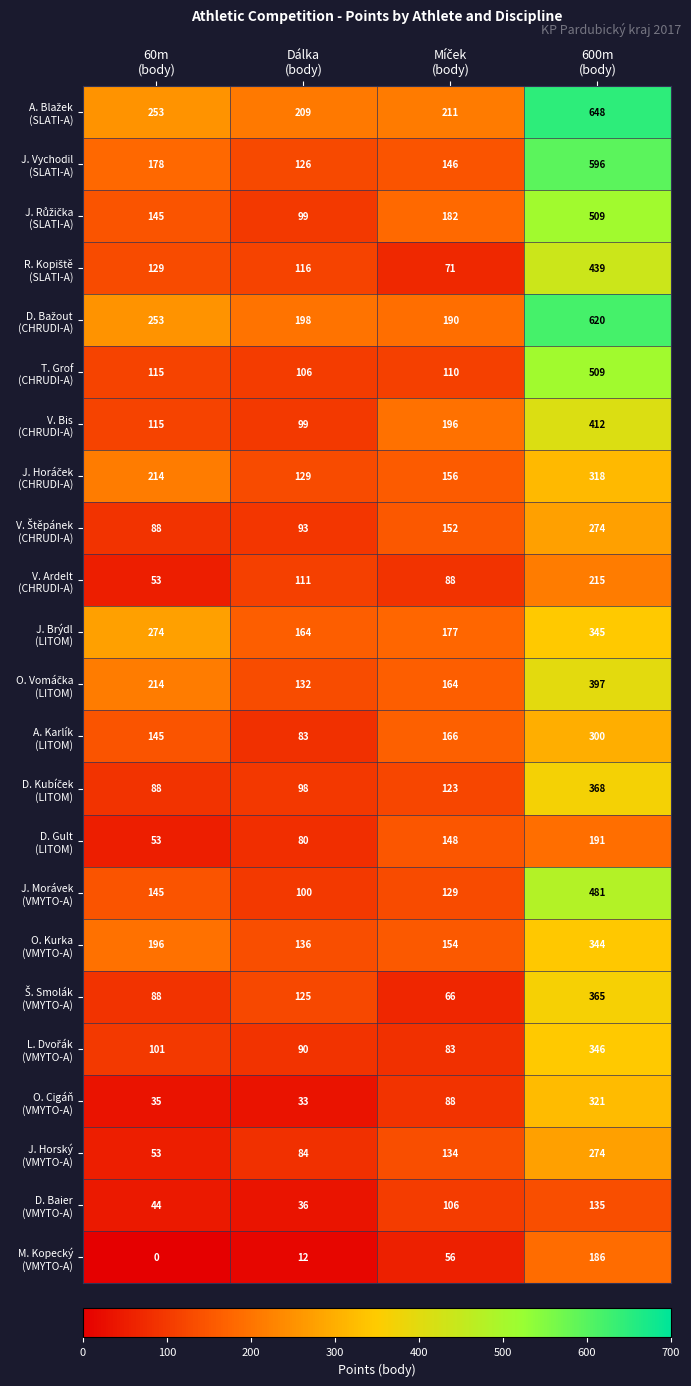

At how many categories does at least one series exceed 283?

1